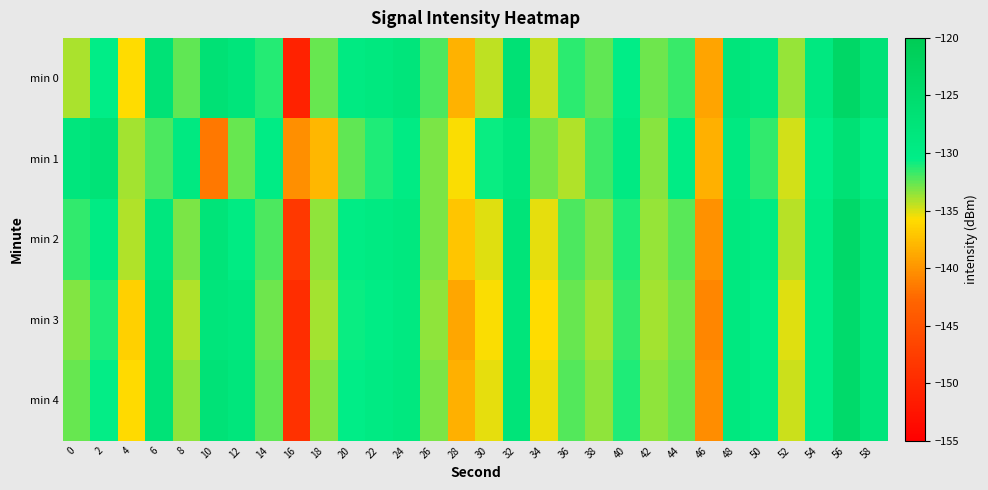

Reading right to left, what are all the values shown in this chart?

min 0: 58=-127.0	56=-123.6	54=-128.9	52=-133.6	50=-128.9	48=-127.9	46=-139.1	44=-131.7	42=-132.8	40=-130.4	38=-132.6	36=-131.5	34=-134.6	32=-126.7	30=-134.4	28=-138.2	26=-132.1	24=-128.0	22=-128.6	20=-129.3	18=-132.7	16=-150.9	14=-131.3	12=-127.9	10=-126.6	8=-132.4	6=-126.9	4=-135.7	2=-130.5	0=-134.1
min 1: 58=-129.8	56=-126.7	54=-130.3	52=-134.8	50=-131.6	48=-129.2	46=-138.4	44=-130.1	42=-133.3	40=-129.5	38=-131.8	36=-134.2	34=-132.9	32=-128.4	30=-130.7	28=-135.6	26=-133.1	24=-129.8	22=-131.2	20=-132.5	18=-138.0	16=-140.3	14=-130.0	12=-132.7	10=-141.6	8=-129.3	6=-132.1	4=-133.9	2=-127.2	0=-128.3
min 2: 58=-127.8	56=-124.3	54=-129.7	52=-134.3	50=-129.6	48=-128.7	46=-140.2	44=-132.4	42=-133.6	40=-131.1	38=-133.3	36=-132.1	34=-135.3	32=-127.5	30=-135.1	28=-137.2	26=-133.0	24=-128.7	22=-129.3	20=-130.1	18=-133.5	16=-148.3	14=-132.1	12=-129.7	10=-127.4	8=-133.1	6=-128.6	4=-134.2	2=-129.8	0=-131.5
min 3: 58=-128.3	56=-124.8	54=-130.1	52=-135.1	50=-130.3	48=-128.9	46=-140.8	44=-132.9	42=-133.9	40=-131.5	38=-133.9	36=-132.7	34=-135.8	32=-127.9	30=-135.7	28=-138.9	26=-133.5	24=-129.1	22=-129.9	20=-130.8	18=-133.9	16=-149.5	14=-132.8	12=-128.6	10=-127.9	8=-134.1	6=-127.6	4=-136.5	2=-131.1	0=-133.2
min 4: 58=-128.0	56=-124.5	54=-129.9	52=-134.7	50=-130.0	48=-128.7	46=-140.4	44=-132.6	42=-133.5	40=-131.2	38=-133.5	36=-132.3	34=-135.4	32=-127.6	30=-135.2	28=-138.4	26=-133.0	24=-128.8	22=-129.5	20=-130.4	18=-133.2	16=-149.0	14=-132.5	12=-128.1	10=-127.1	8=-133.5	6=-127.2	4=-135.9	2=-130.6	0=-132.7